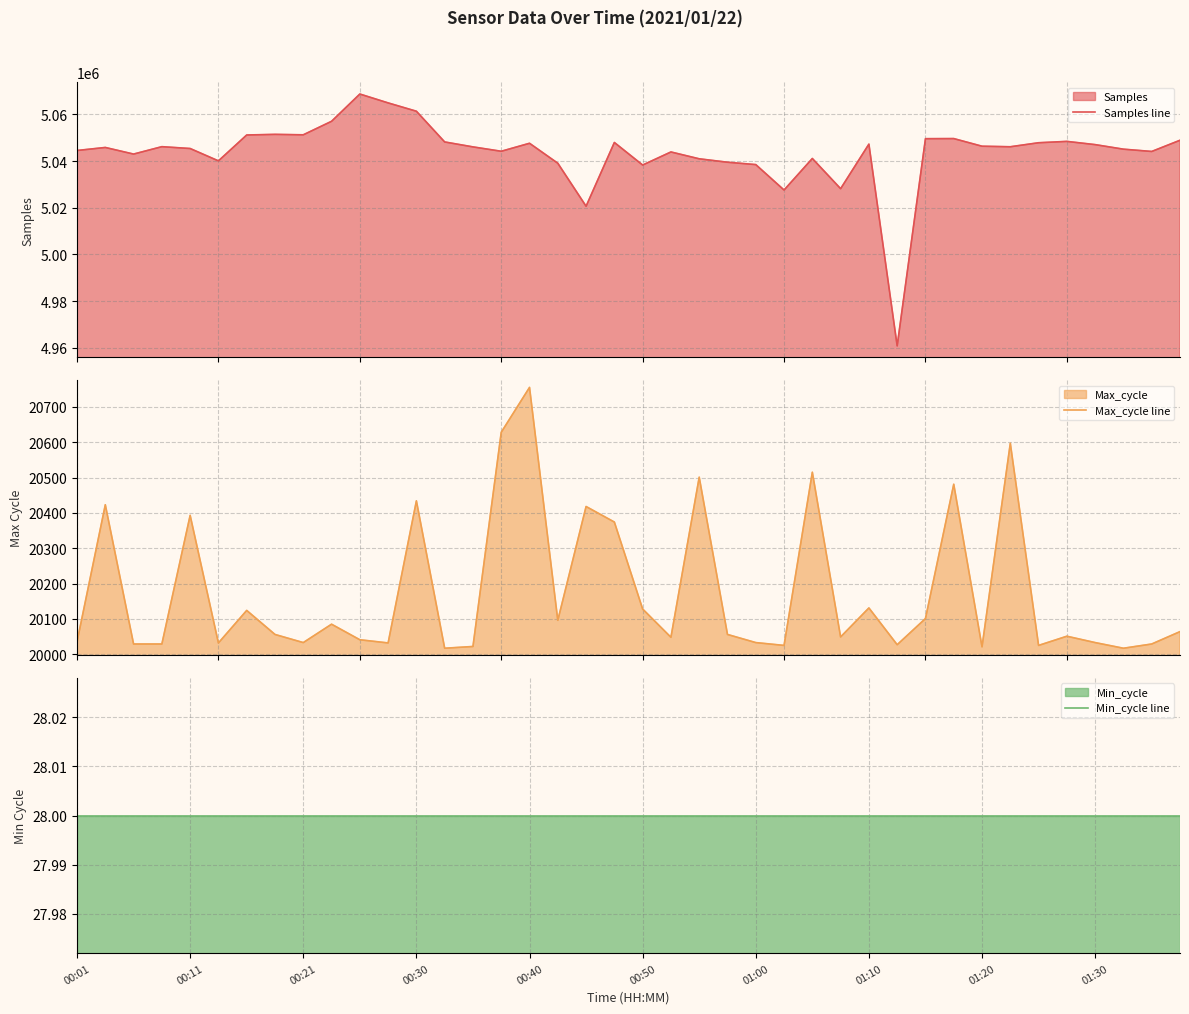

What is the difference between the Max_cycle line values at 33 and 00:21?

568